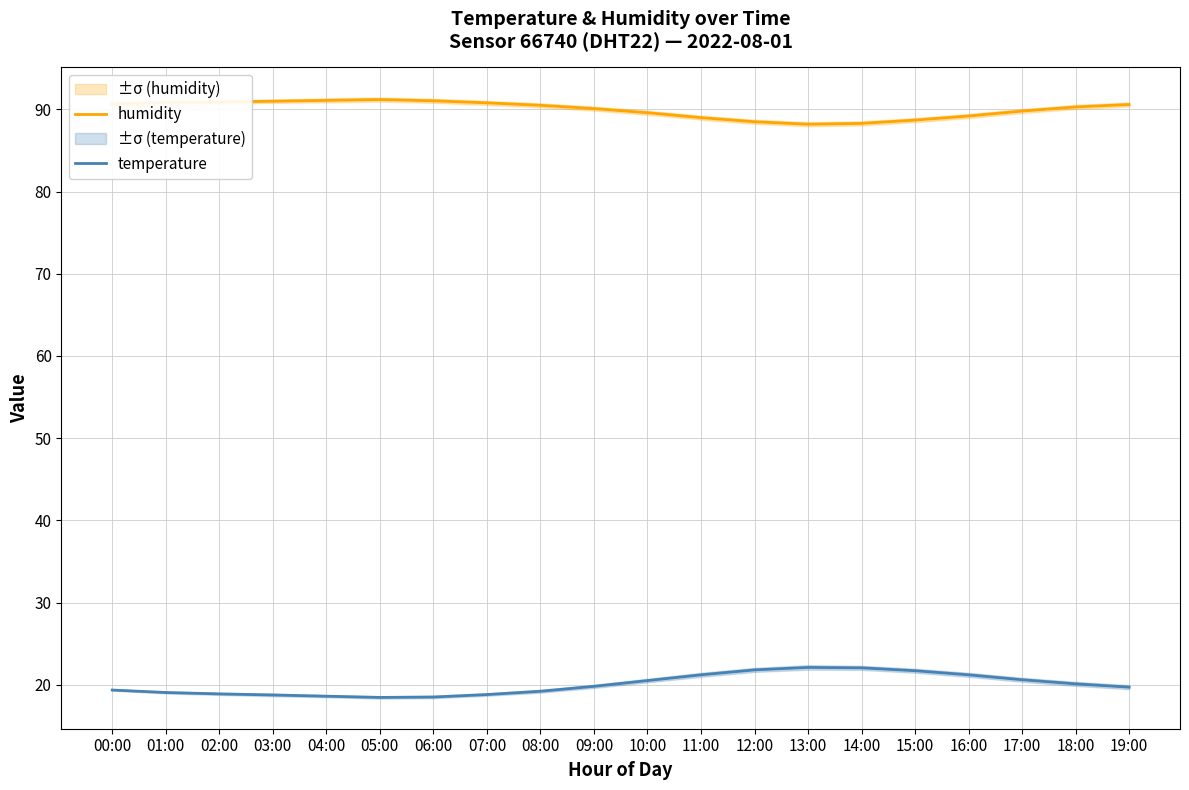

What is the smallest value displayed?

18.4